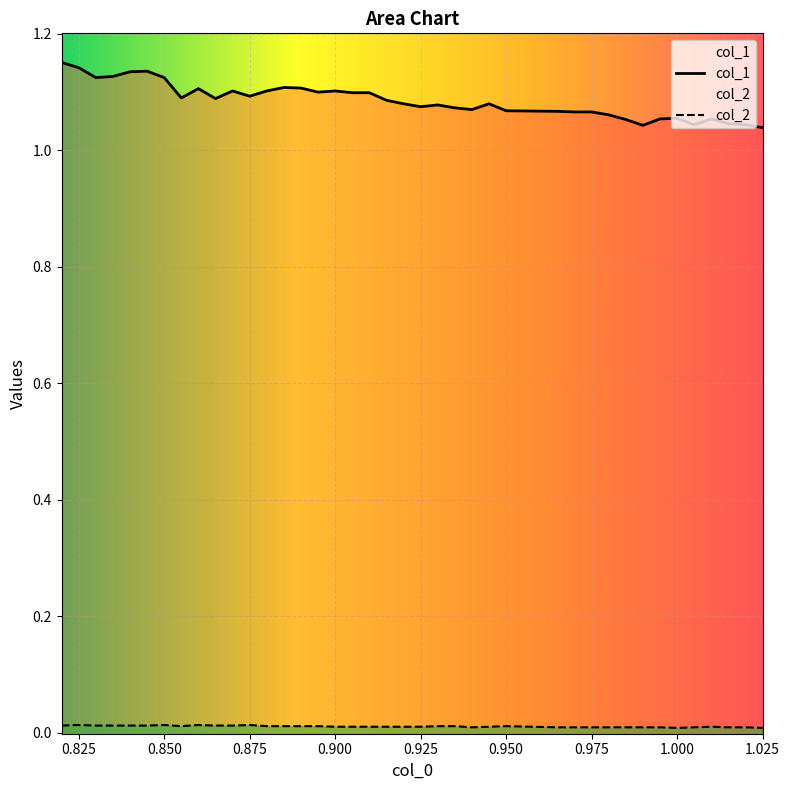

How many interior local valleys does the col_1 series have?

9